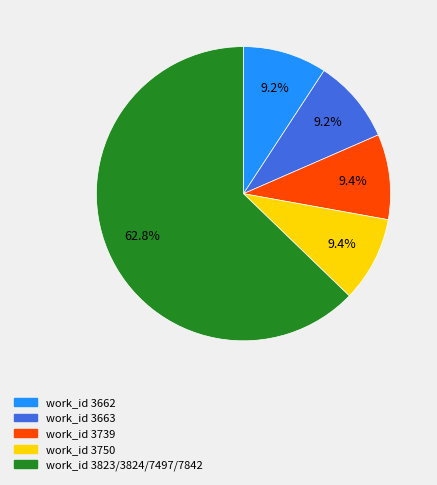

What is the majority slice?

work_id 3823/3824/7497/7842